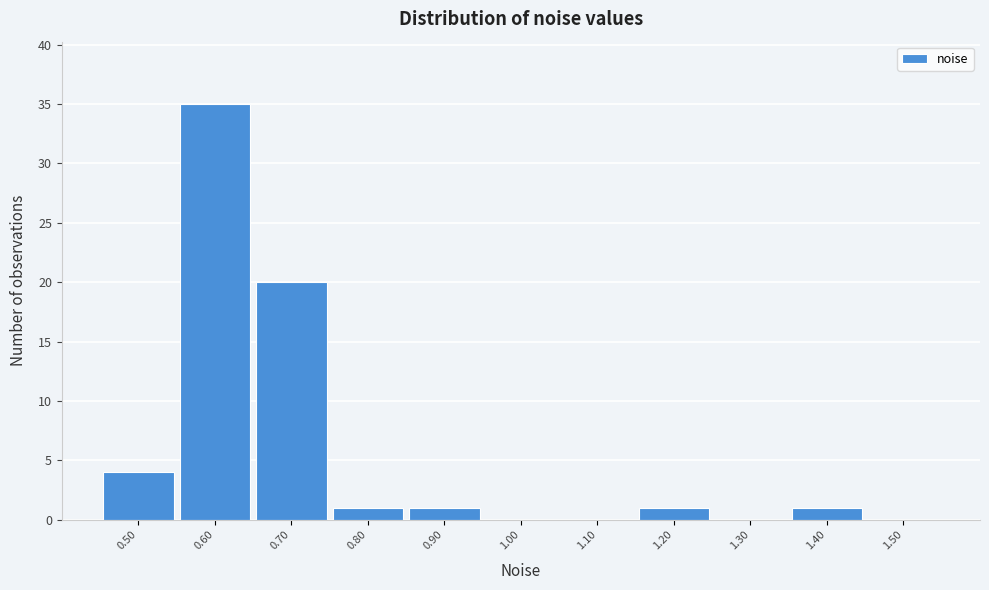

Reading right to left, what are all the values shown in this chart?

1.50=0	1.40=1	1.30=0	1.20=1	1.10=0	1.00=0	0.90=1	0.80=1	0.70=20	0.60=35	0.50=4